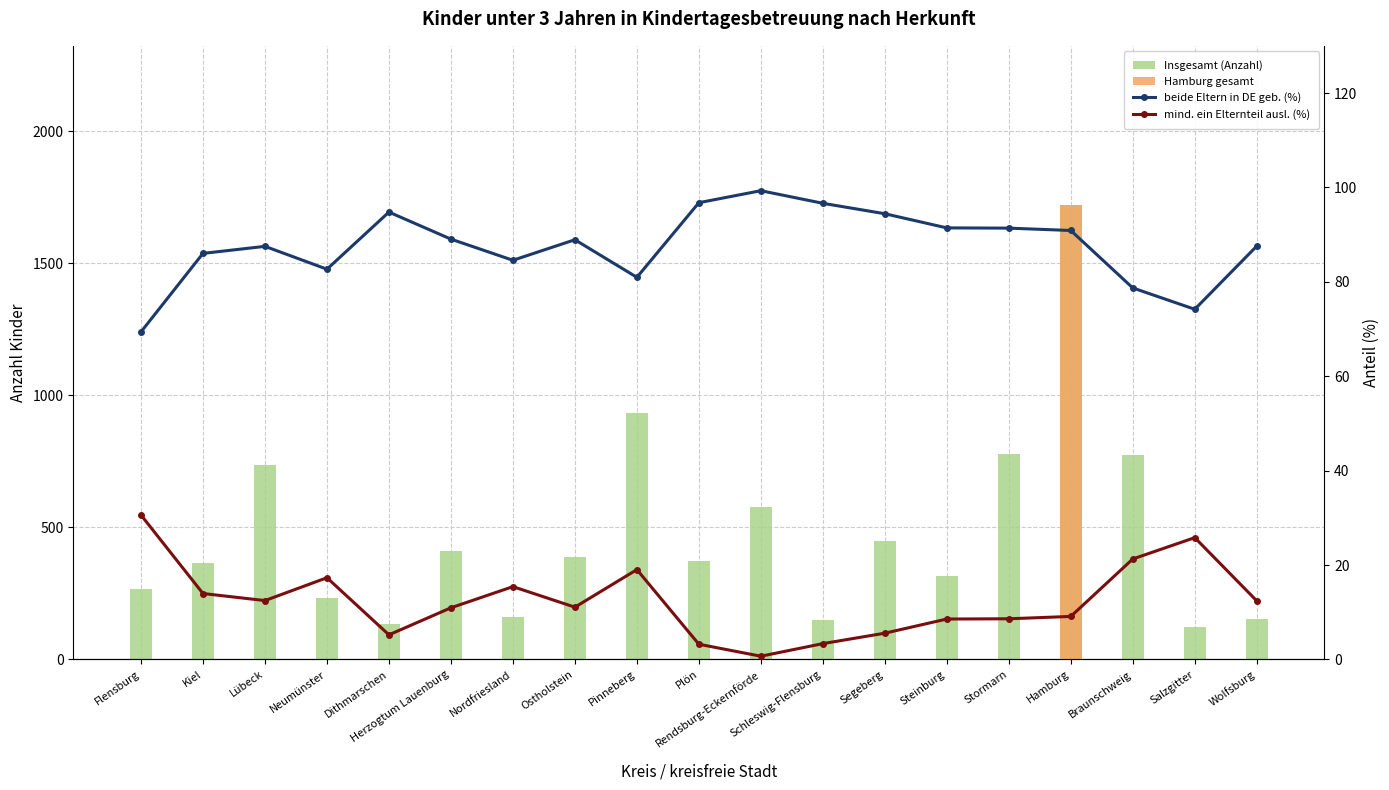

List the labels in order of mind. ein Elternteil ausl. (%) value, smallest first.

Rendsburg-Eckernförde, Plön, Schleswig-Flensburg, Dithmarschen, Segeberg, Steinburg, Stormarn, Hamburg, Herzogtum Lauenburg, Ostholstein, Wolfsburg, Lübeck, Kiel, Nordfriesland, Neumünster, Pinneberg, Braunschweig, Salzgitter, Flensburg